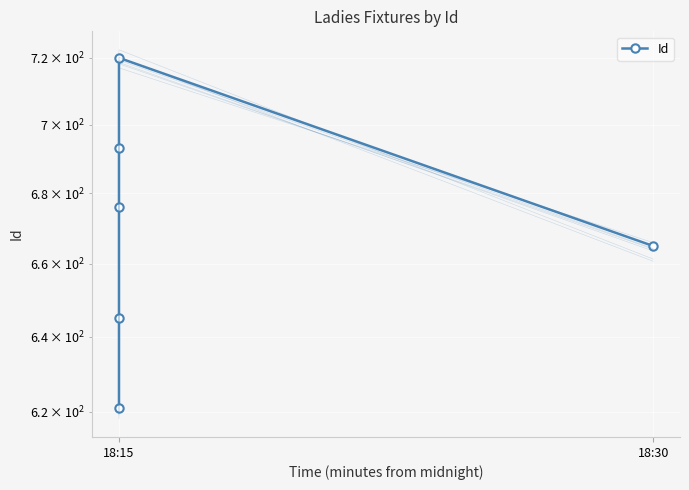

What is the minimum value shown in the chart?

621